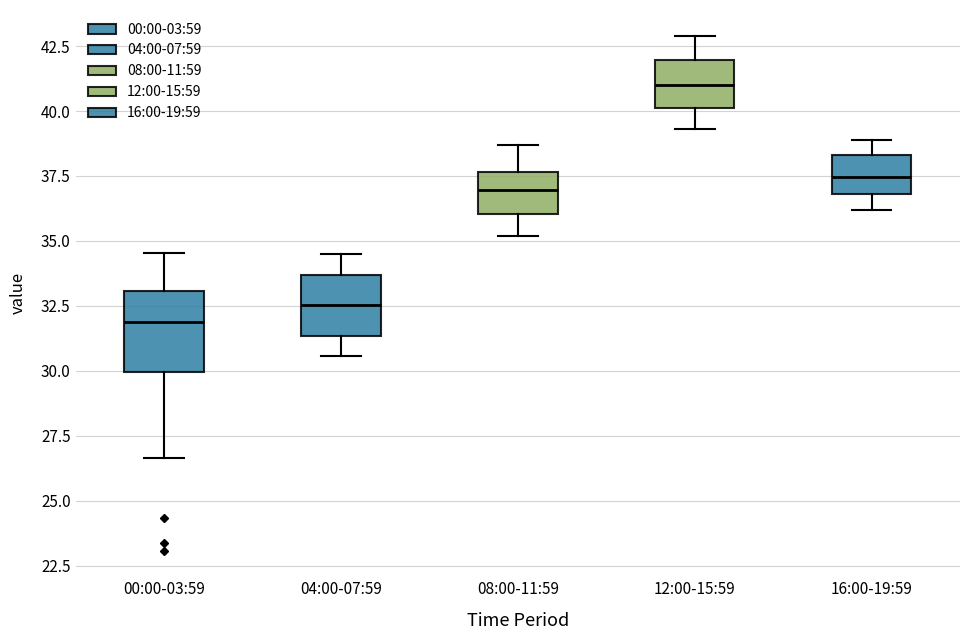

Reading left to right, read every box against the y-axis: the position of its median line, the range the box covers, and the ends of its whiskers. The values are not printed on the chart, so give them approximately, as read against the axis.

00:00-03:59: median 32.0, box 30.0 to 33.0, whiskers 26.5 to 34.5
04:00-07:59: median 32.5, box 31.5 to 33.5, whiskers 30.5 to 34.5
08:00-11:59: median 37.0, box 36.0 to 37.5, whiskers 35.0 to 38.5
12:00-15:59: median 41.0, box 40.0 to 42.0, whiskers 39.5 to 43.0
16:00-19:59: median 37.5, box 37.0 to 38.5, whiskers 36.0 to 39.0